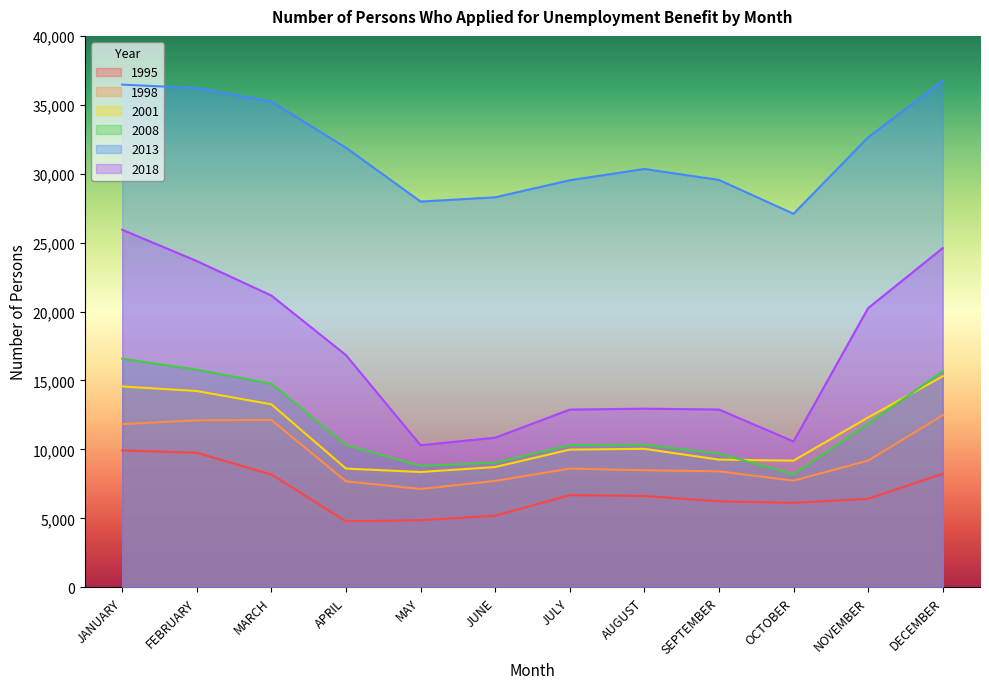

What is the difference between the maximum and minimum values in the 1995 series?

5146